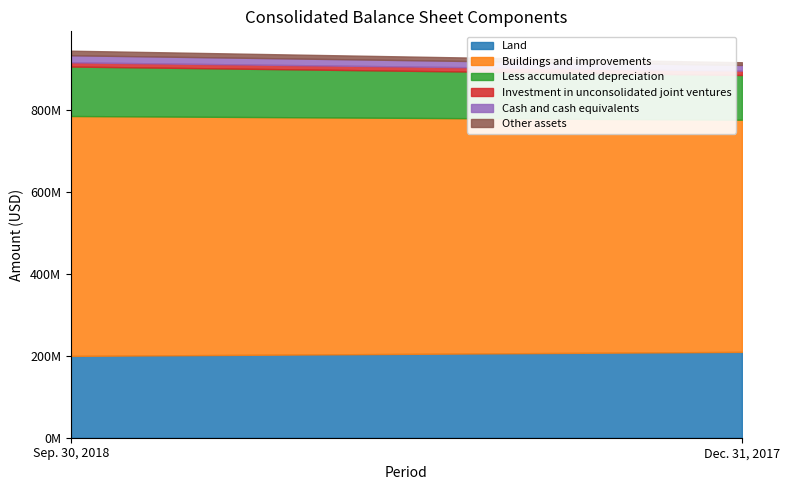

At how many categories does at least one series exceed 112554126?

2